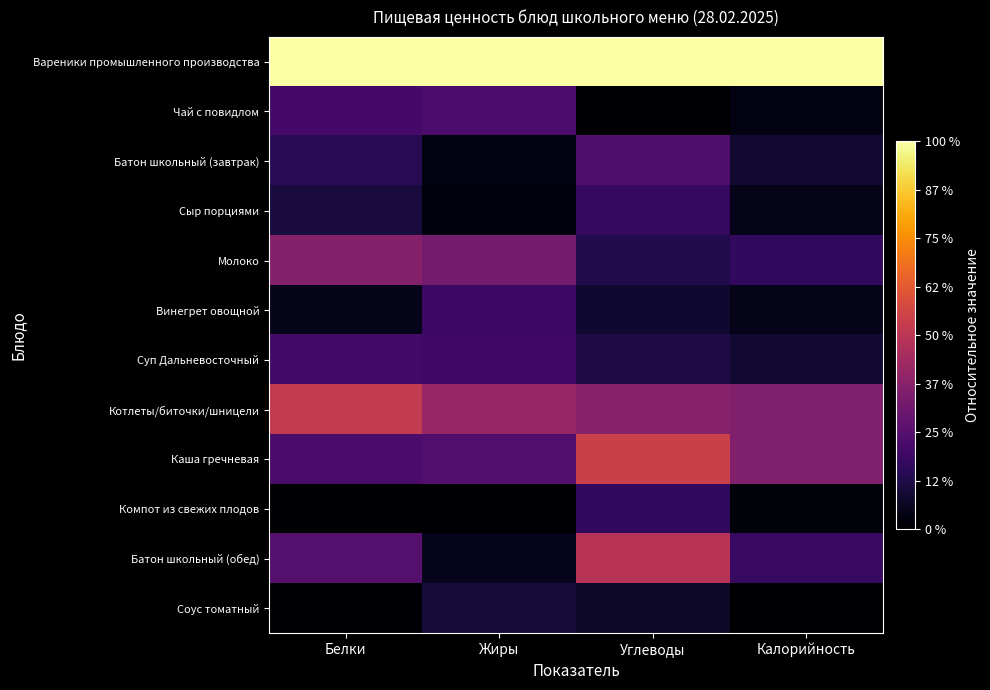

How many series are shown in this chart?

12